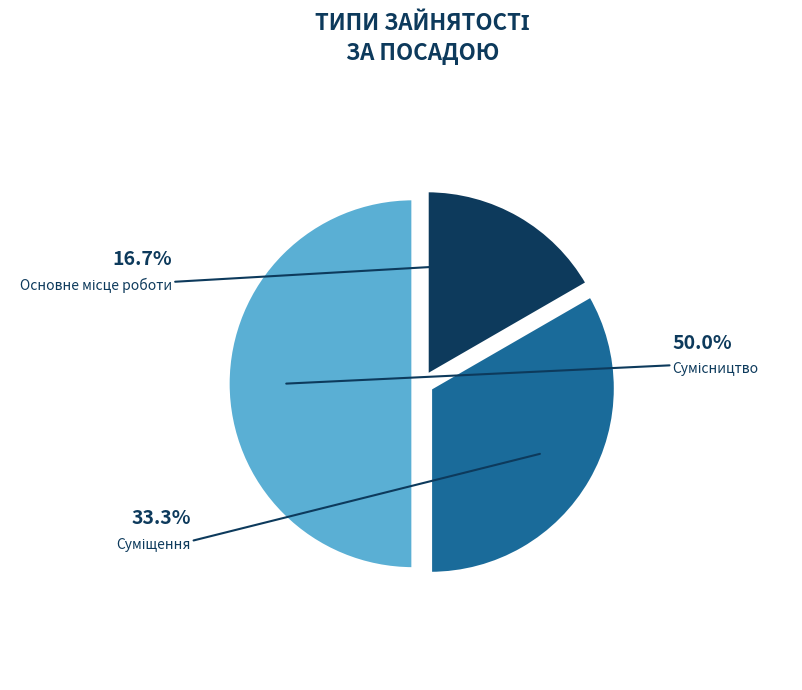

What percentage is the Основне місце роботи slice, to the nearest percent?

17%